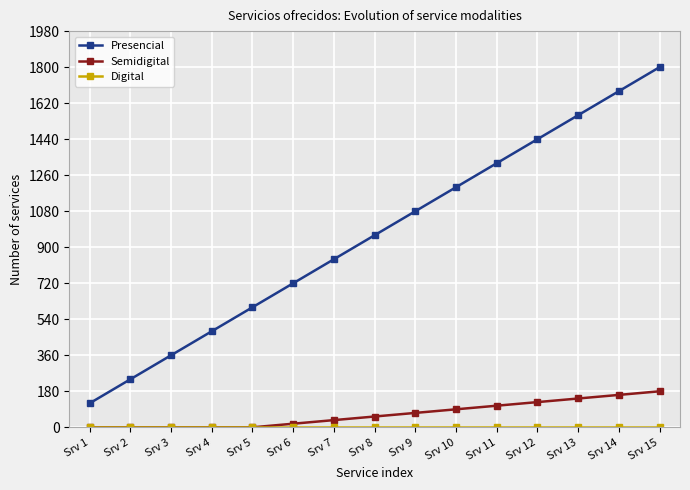

At which category is the sum across all series the highest?

Srv 15